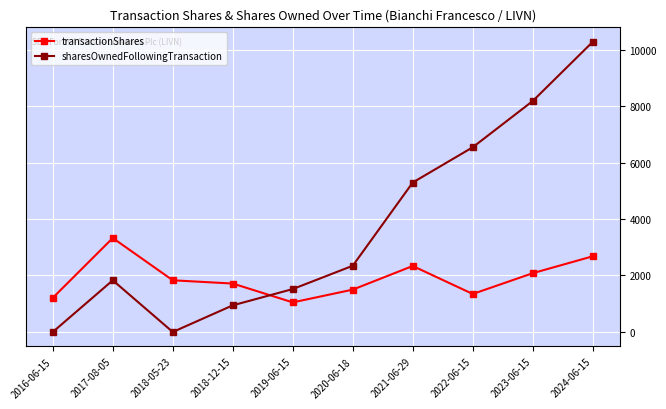

What is the total value across all series at 2017-08-05?

5157